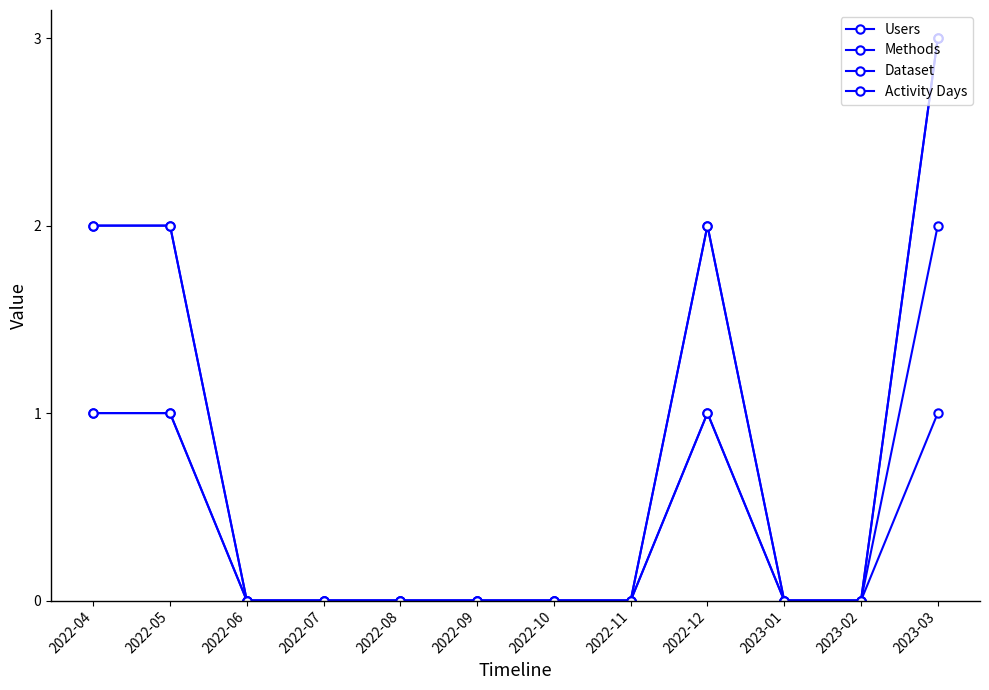

What is the difference between the second highest and second lowest values in the Methods series?

1